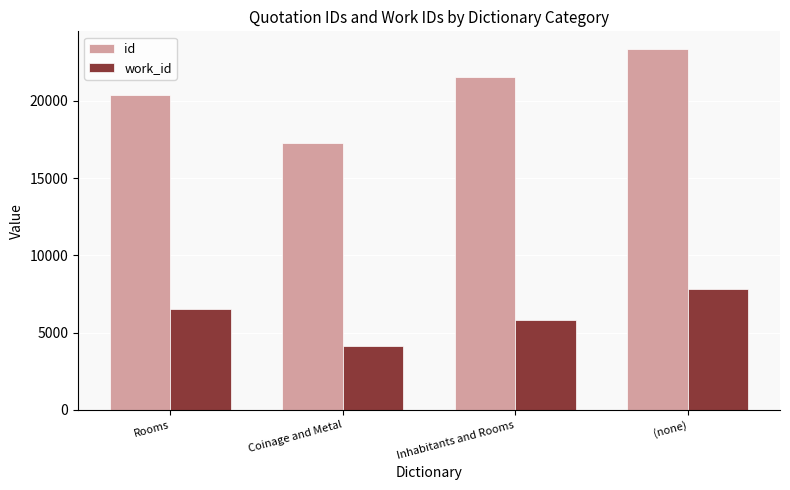

What is the sum of the id values at Rooms and Coinage and Metal?

37673.0